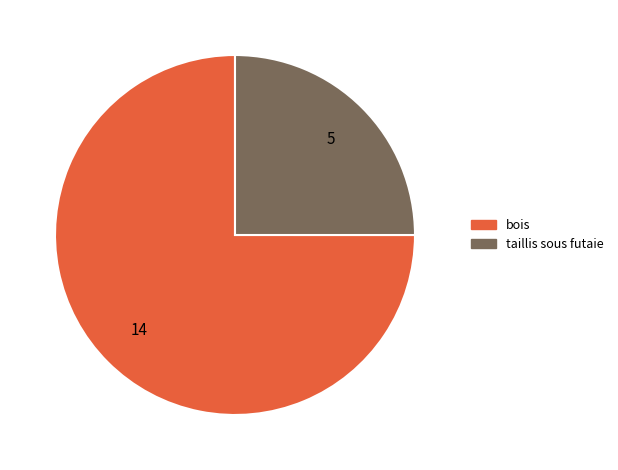

Combined, do taillis sous futaie and bois account for over 50%?

Yes